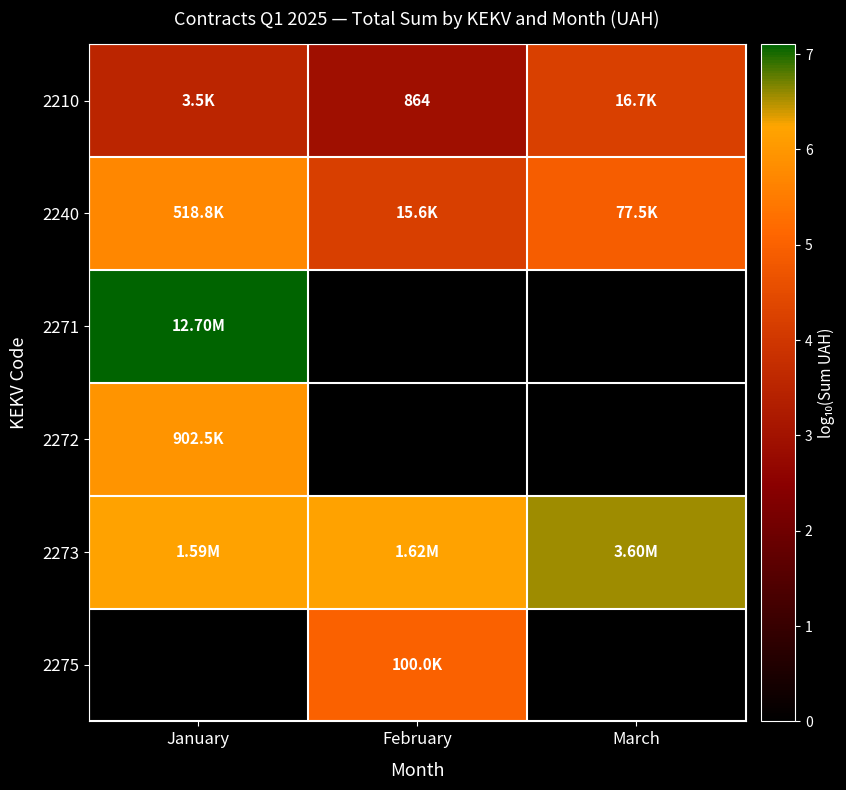

The value of 2272 at March is -2.8. True or false?

False